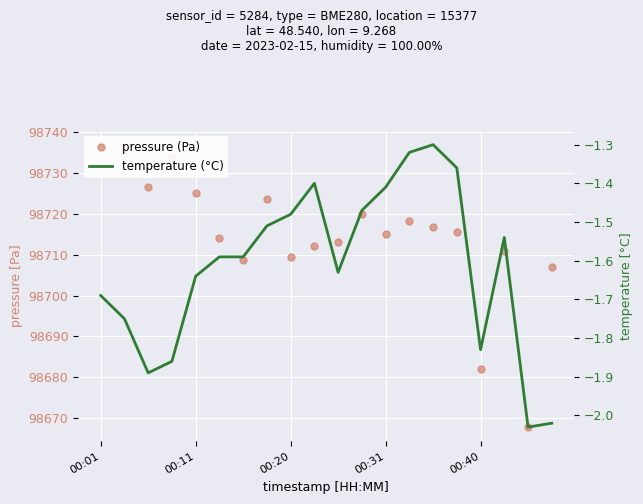

Is this an area chart (filled region under the line)?

No